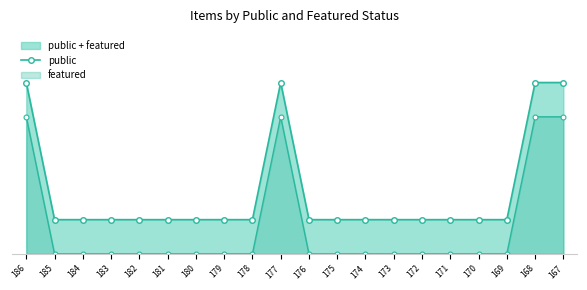

Approximately how many times larger is the value at 171 compared to 178?

1.0